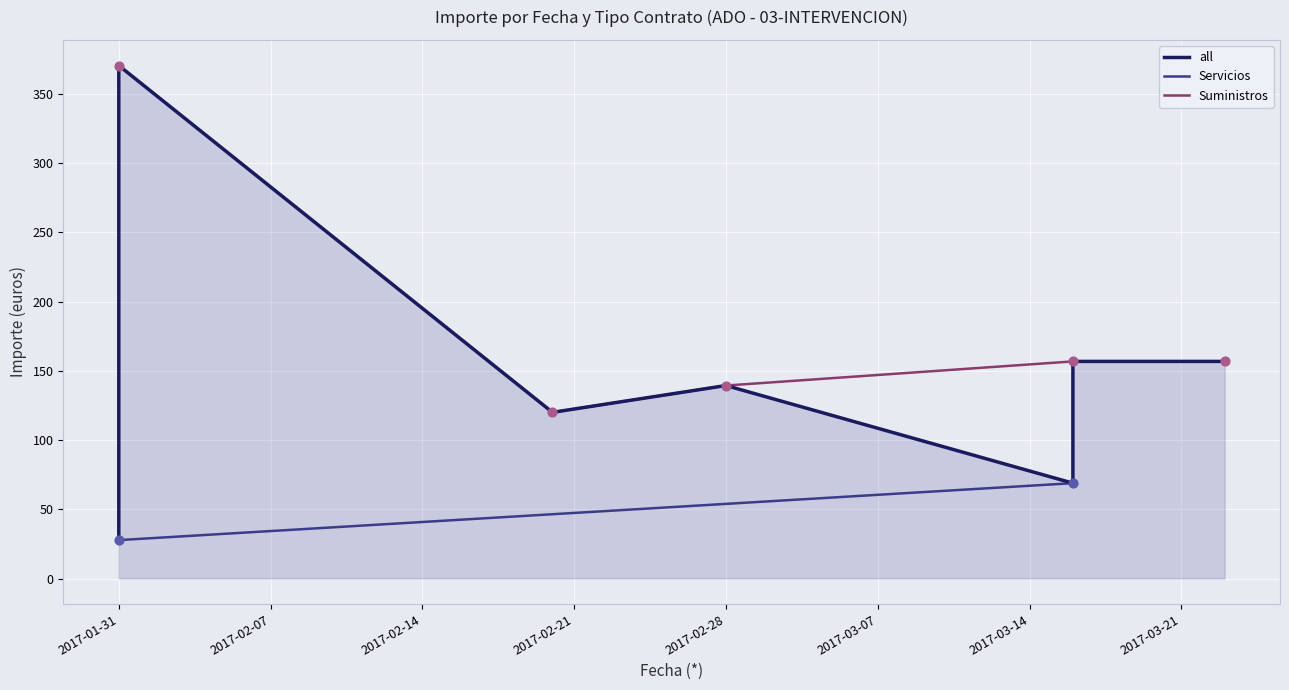

Approximately how many times larger is the value at 2017-02-20 compared to 2017-03-16?

1.7